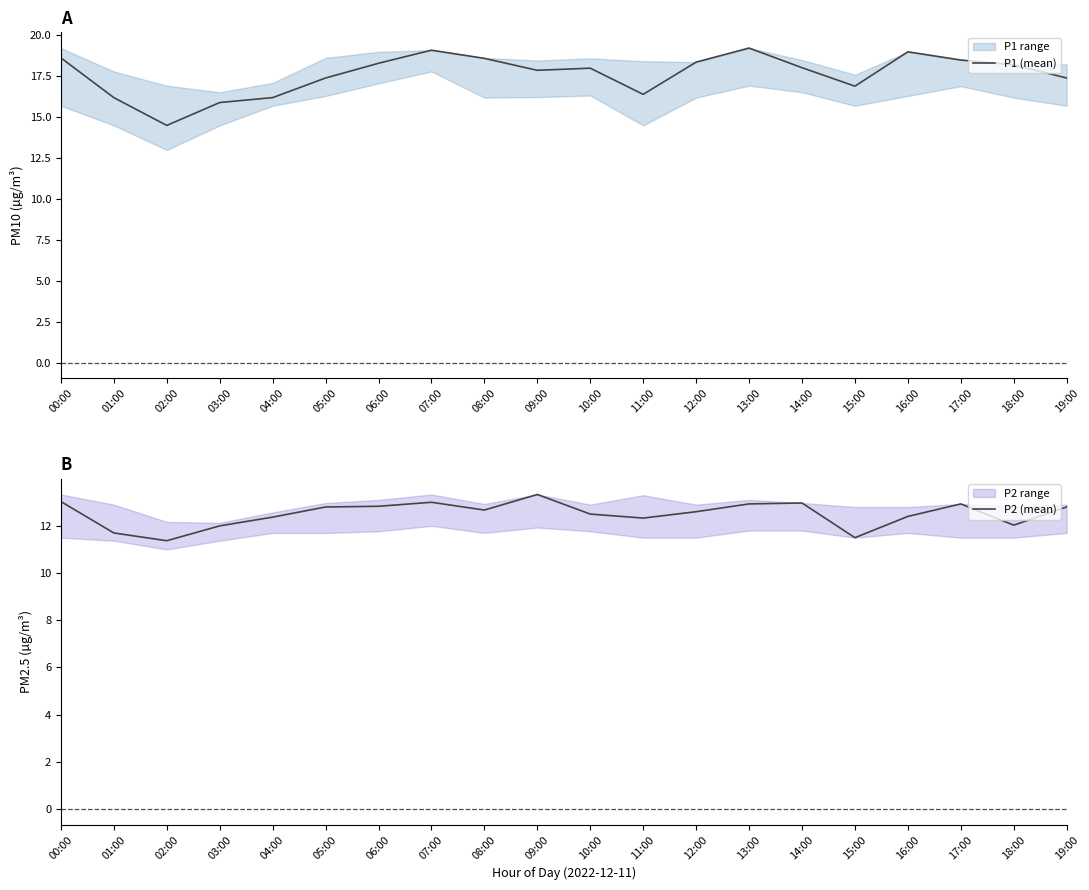

What is the average value of the P1 (mean) series?

17.6